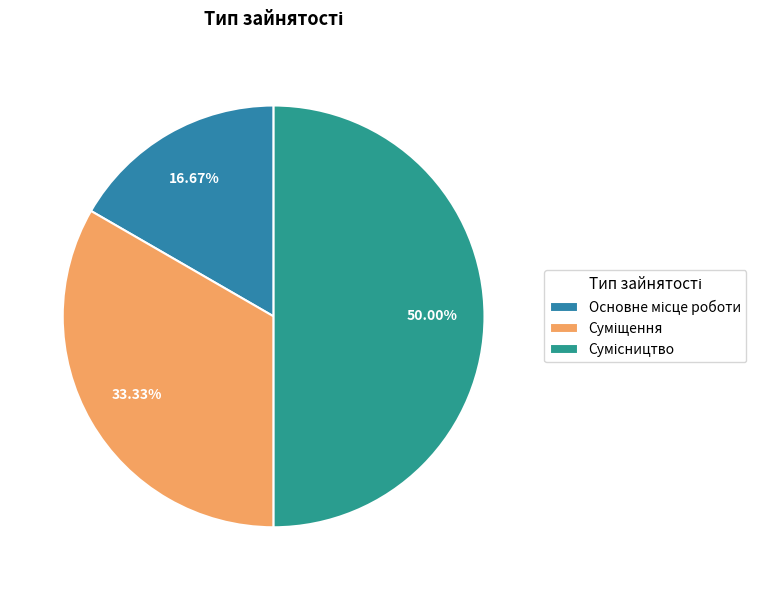

The Суміщення slice represents 42% of the pie. True or false?

False